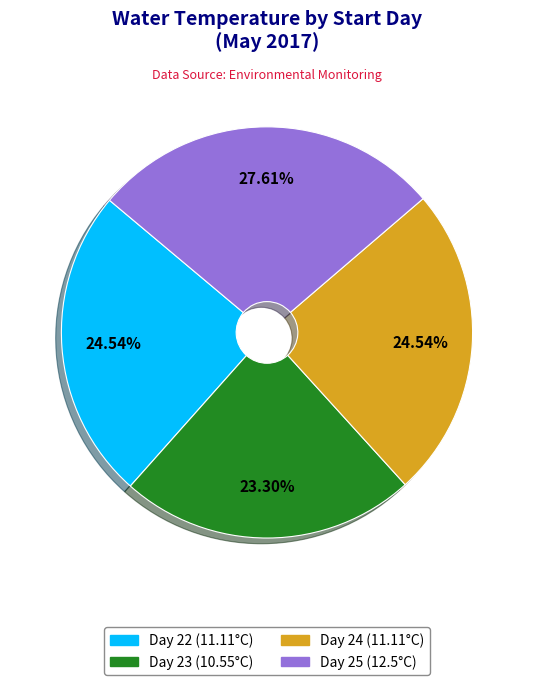

Between Day 23 (10.55°C) and Day 22 (11.11°C), which is larger?

Day 22 (11.11°C)